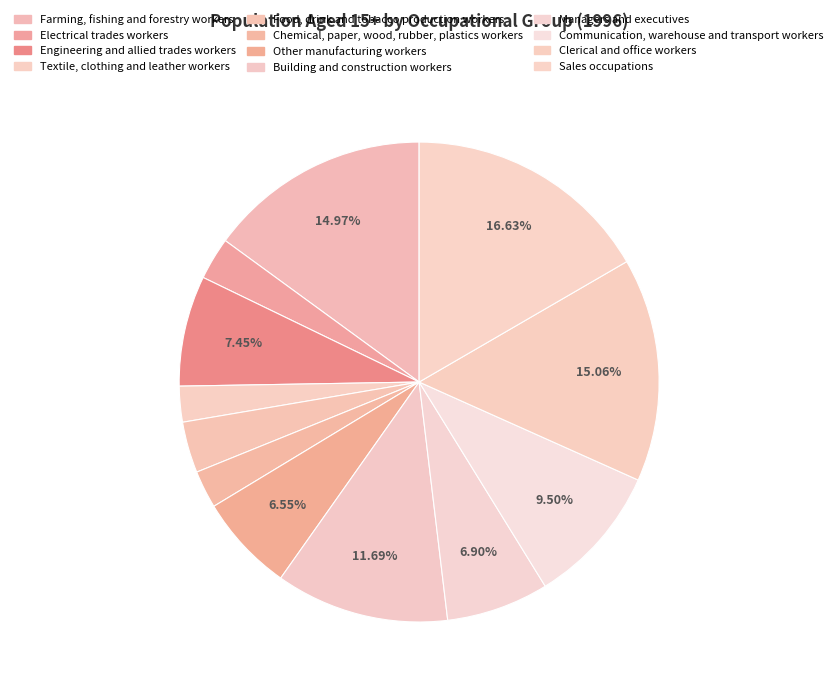

How many slices are in this pie chart?

12